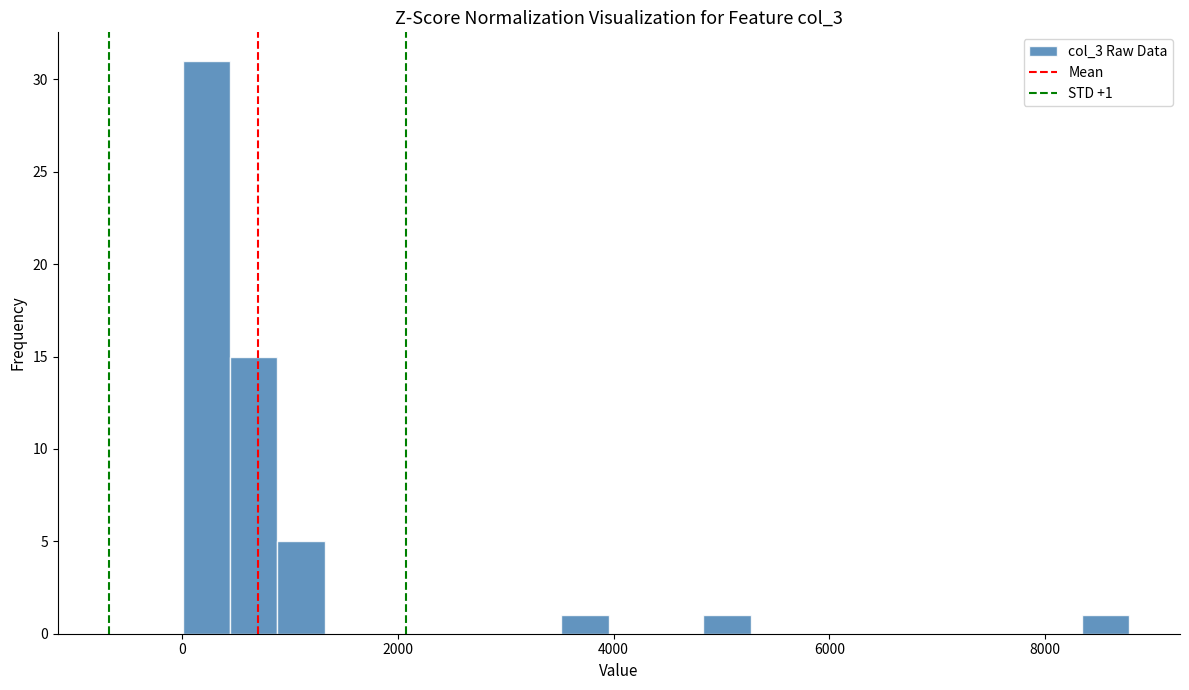

Around what value on the x-axis is the tallest bar? Give the approximate position of its centre, as read against the axis.

200